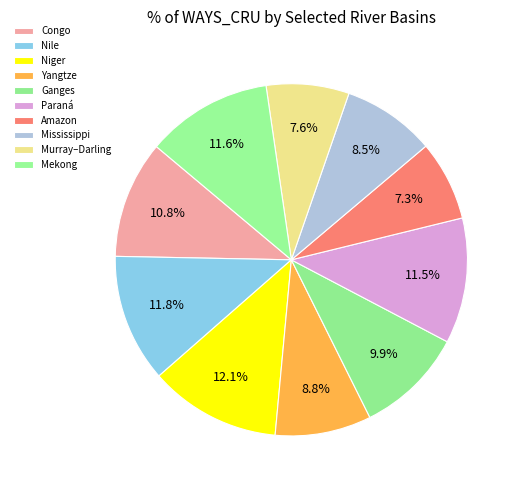

Between Amazon and Mekong, which is larger?

Mekong